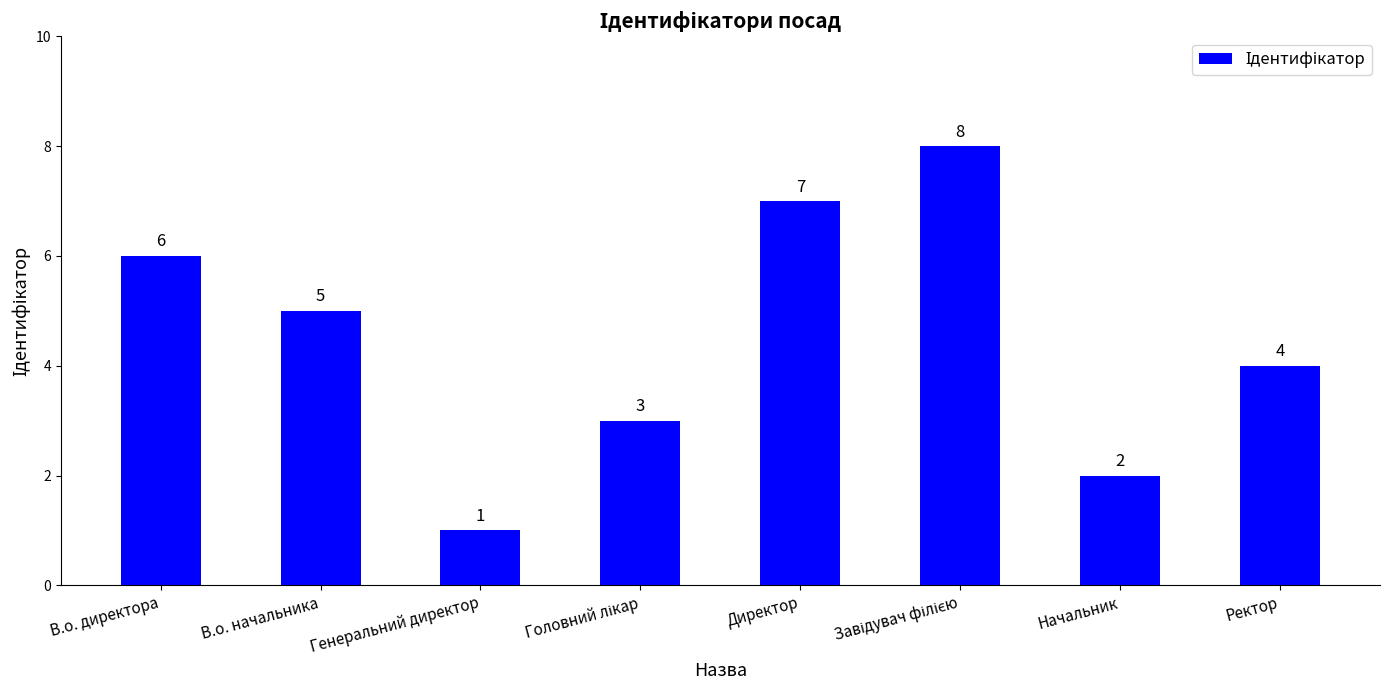

What is the difference between the maximum and minimum values?

7